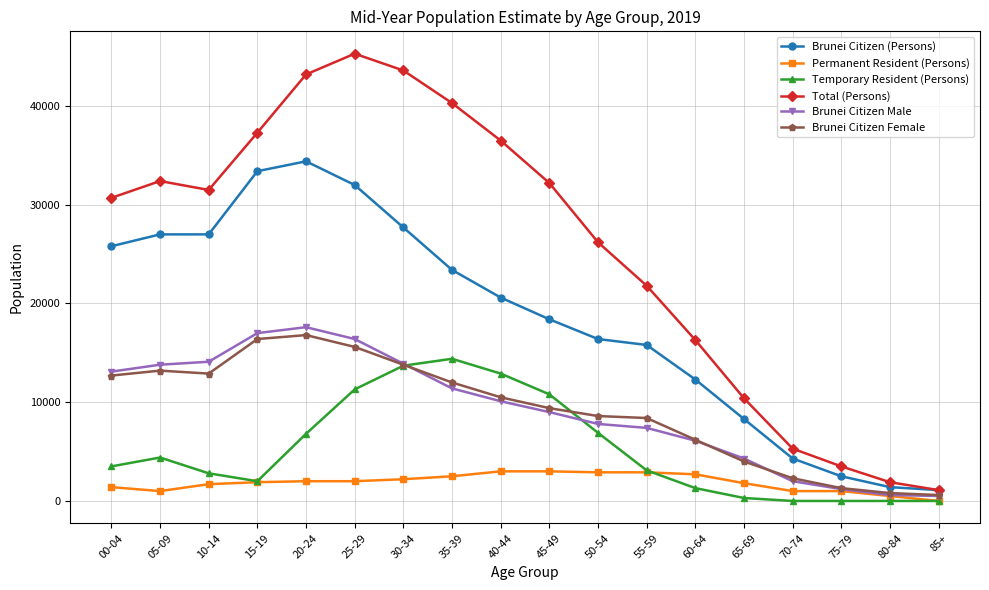

What are all the series names shown in the legend?

Brunei Citizen (Persons), Permanent Resident (Persons), Temporary Resident (Persons), Total (Persons), Brunei Citizen Male, Brunei Citizen Female